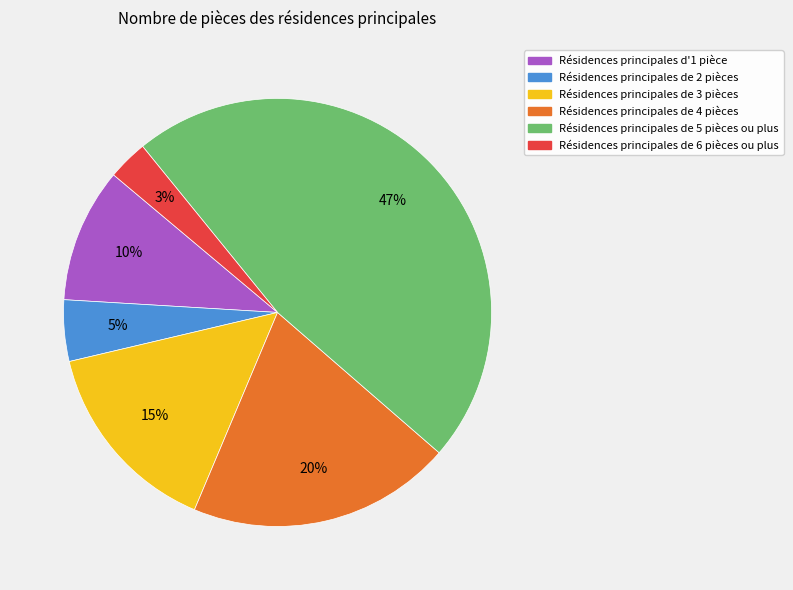

Is there any slice that represents more than half of the pie?

No